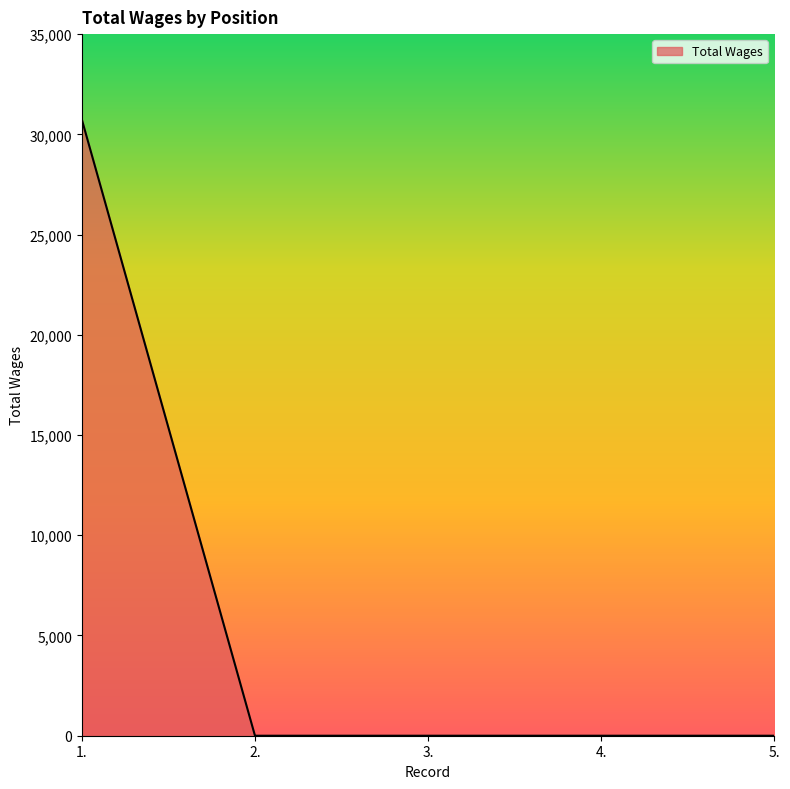

Which has a higher value, 3. or 1.?

1.